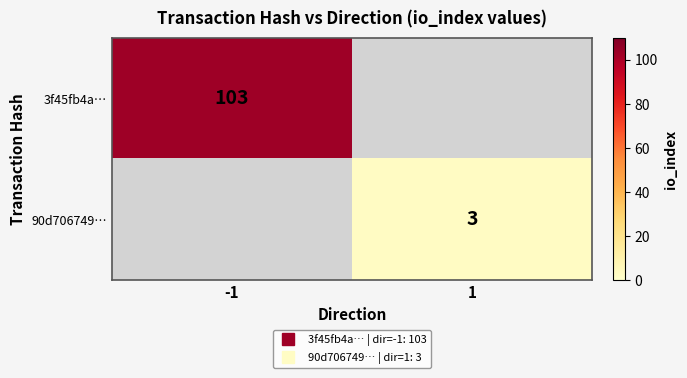

What is the maximum value for 3f45fb4a…?

103.0